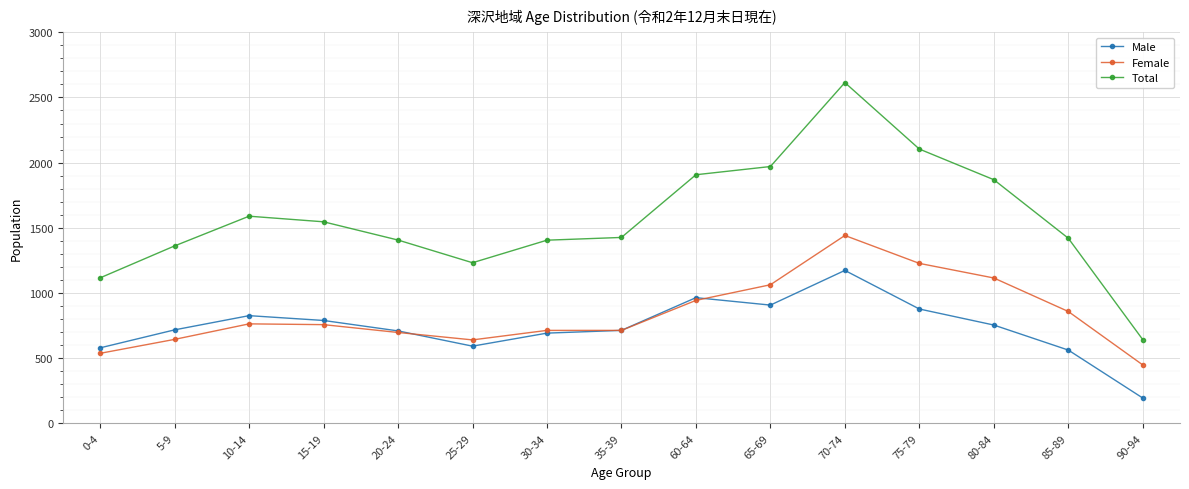

How many distinct data groups are displayed?

3